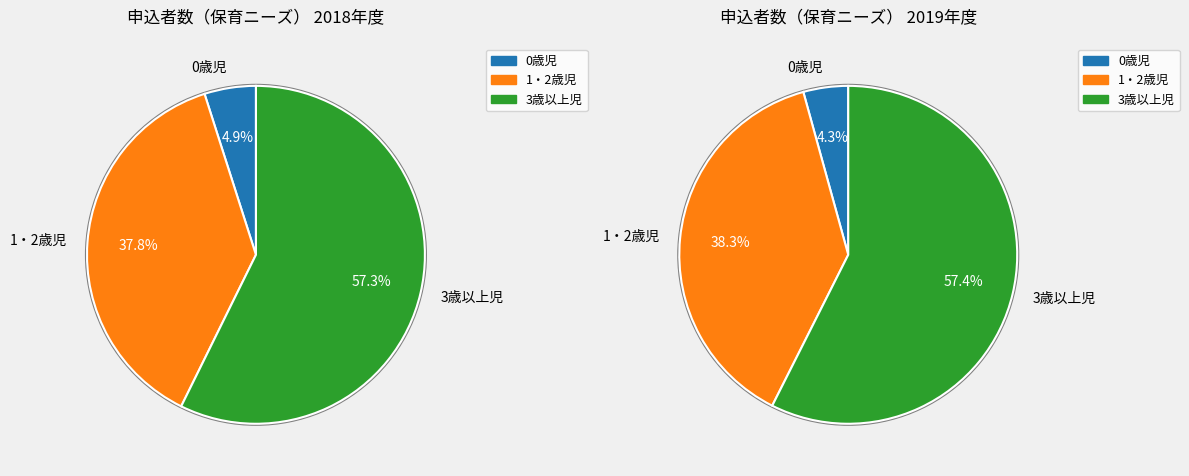

Rank the series at 1・2歳児 from highest to lowest value.

実績(2019), 実績(2018)